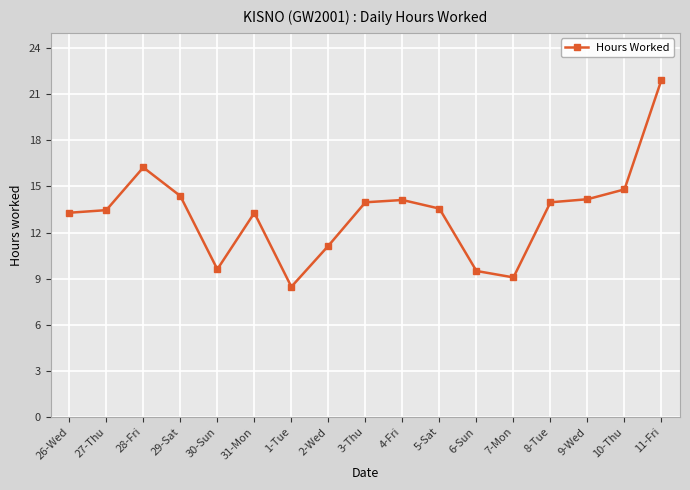

Count the number of data series in this chart.

1